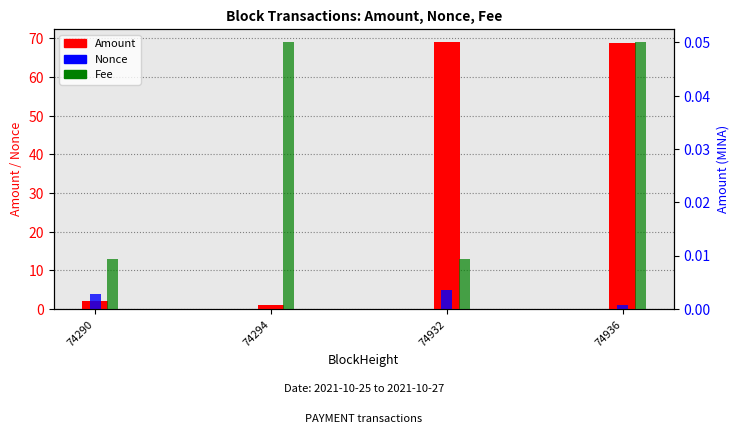

Are the bars grouped side by side (vs. stacked)?

Yes